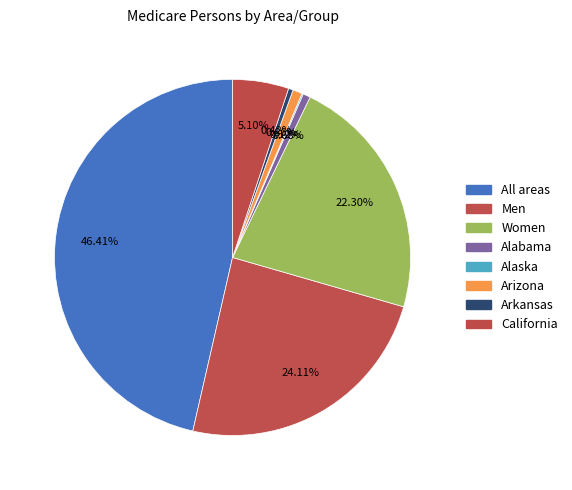

How many segments does this pie chart have?

8